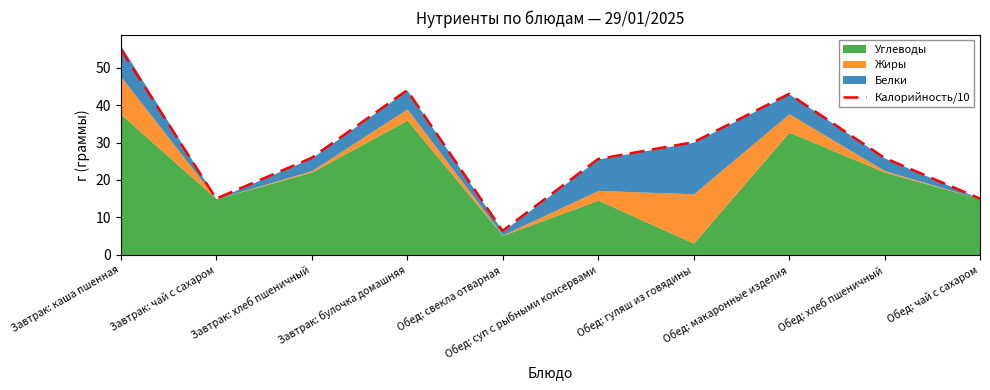

Reading left to right, transcribe all the data shown in this chart.

Завтрак: каша пшенная=55.0	Завтрак: чай с сахаром=15.0	Завтрак: хлеб пшеничный=25.9	Завтрак: булочка домашняя=44.0	Обед: свекла отварная=6.4	Обед: суп с рыбными консервами=25.6	Обед: гуляш из говядины=30.1	Обед: макаронные изделия=43.0	Обед: хлеб пшеничный=25.9	Обед: чай с сахаром=15.0